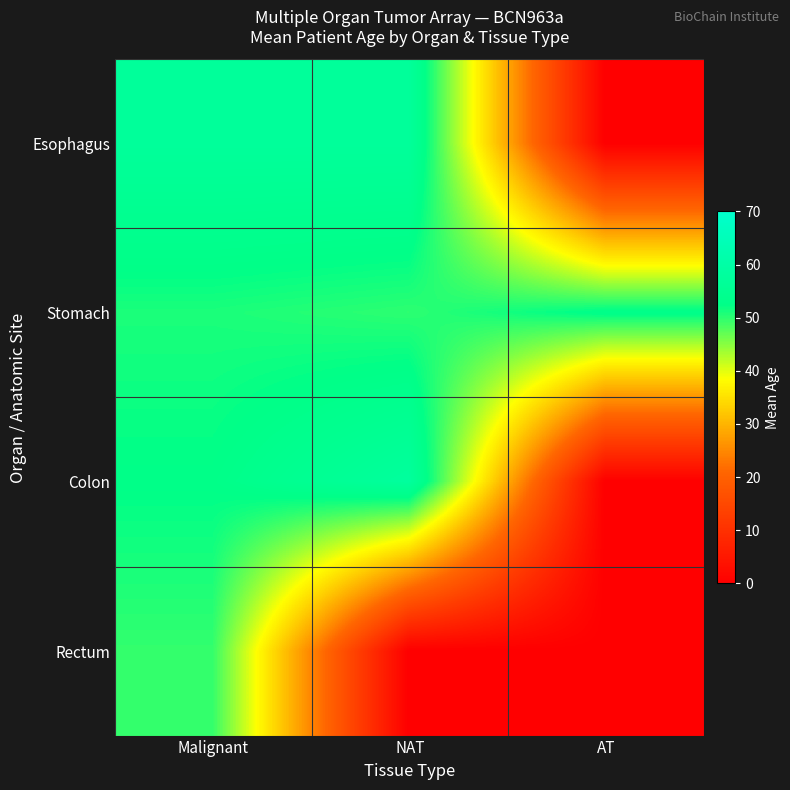

Rank the series by their maximum value, from lowest to highest.

Rectum, Stomach, Esophagus, Colon